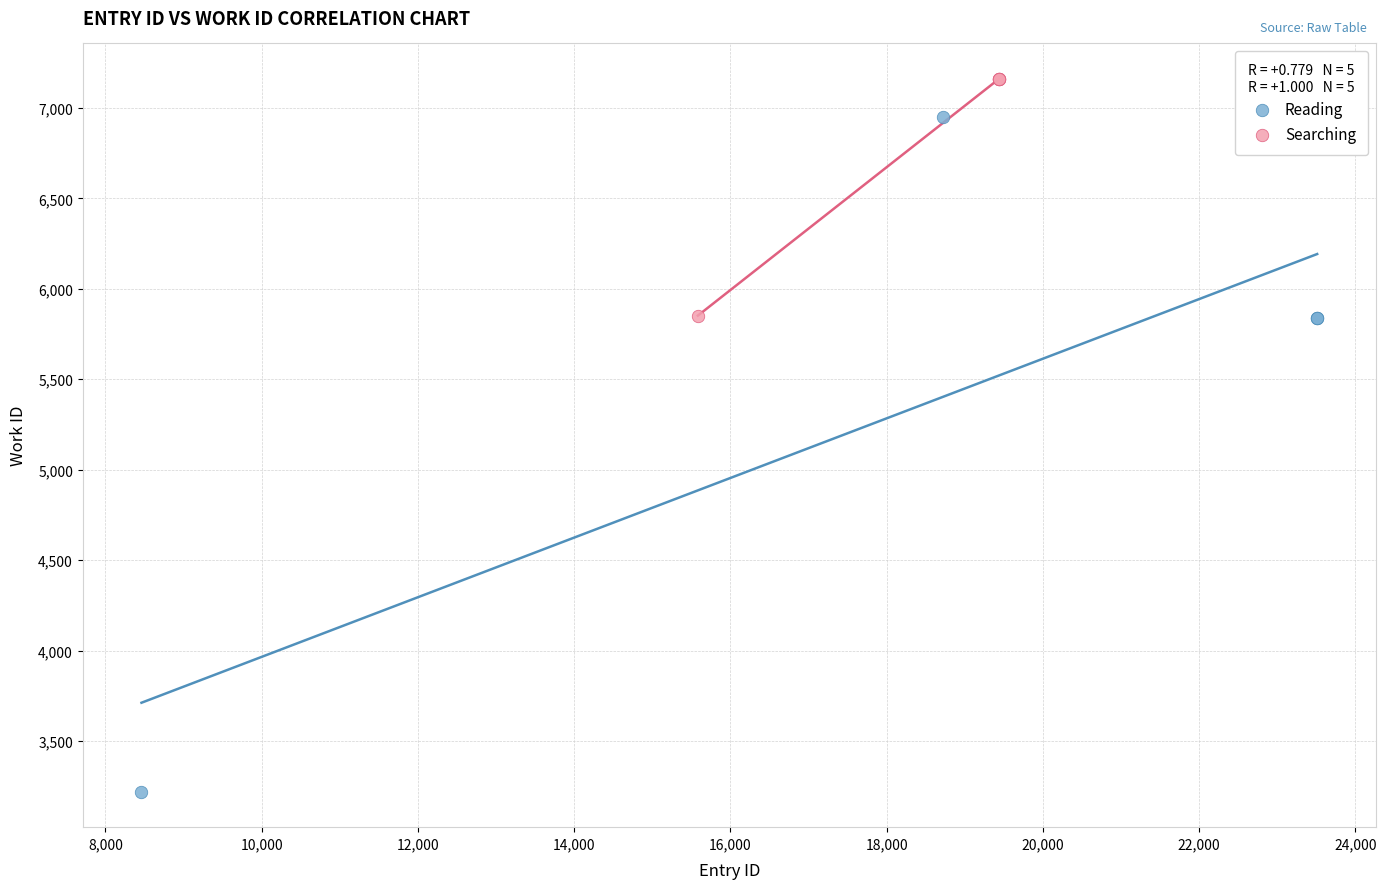

Which series reaches the minimum Y coordinate?

Reading